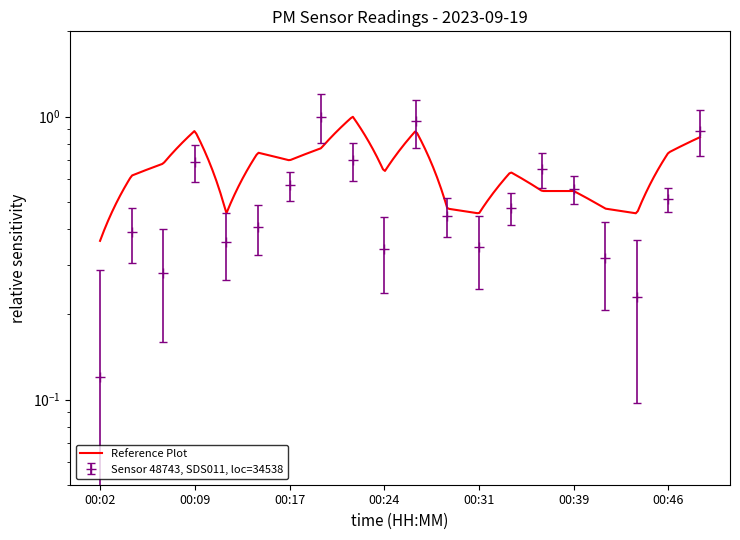

What is the maximum value shown in the chart?

1.0